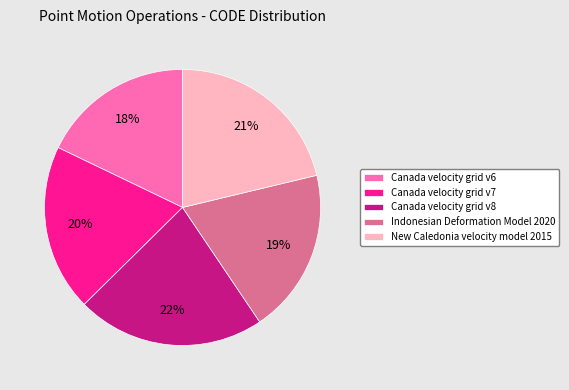

To the nearest percent, what is the combined percentage of New Caledonia velocity model 2015 and Canada velocity grid v8?

43%